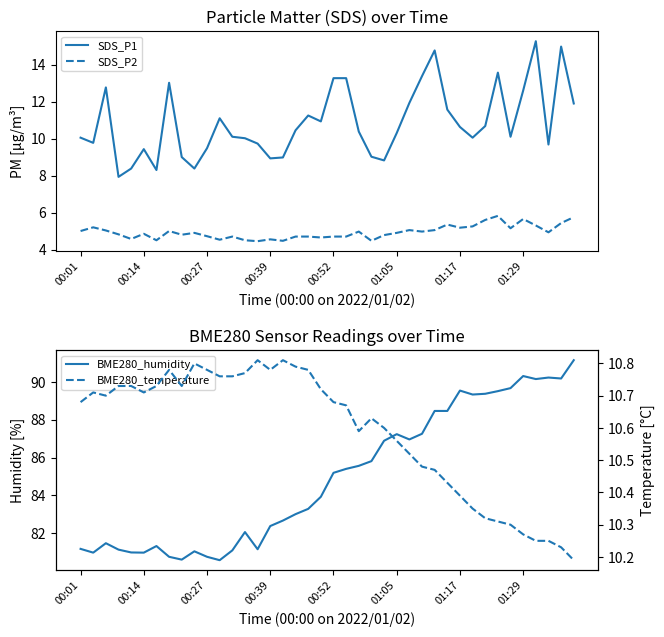

What position from the left is 37?

38